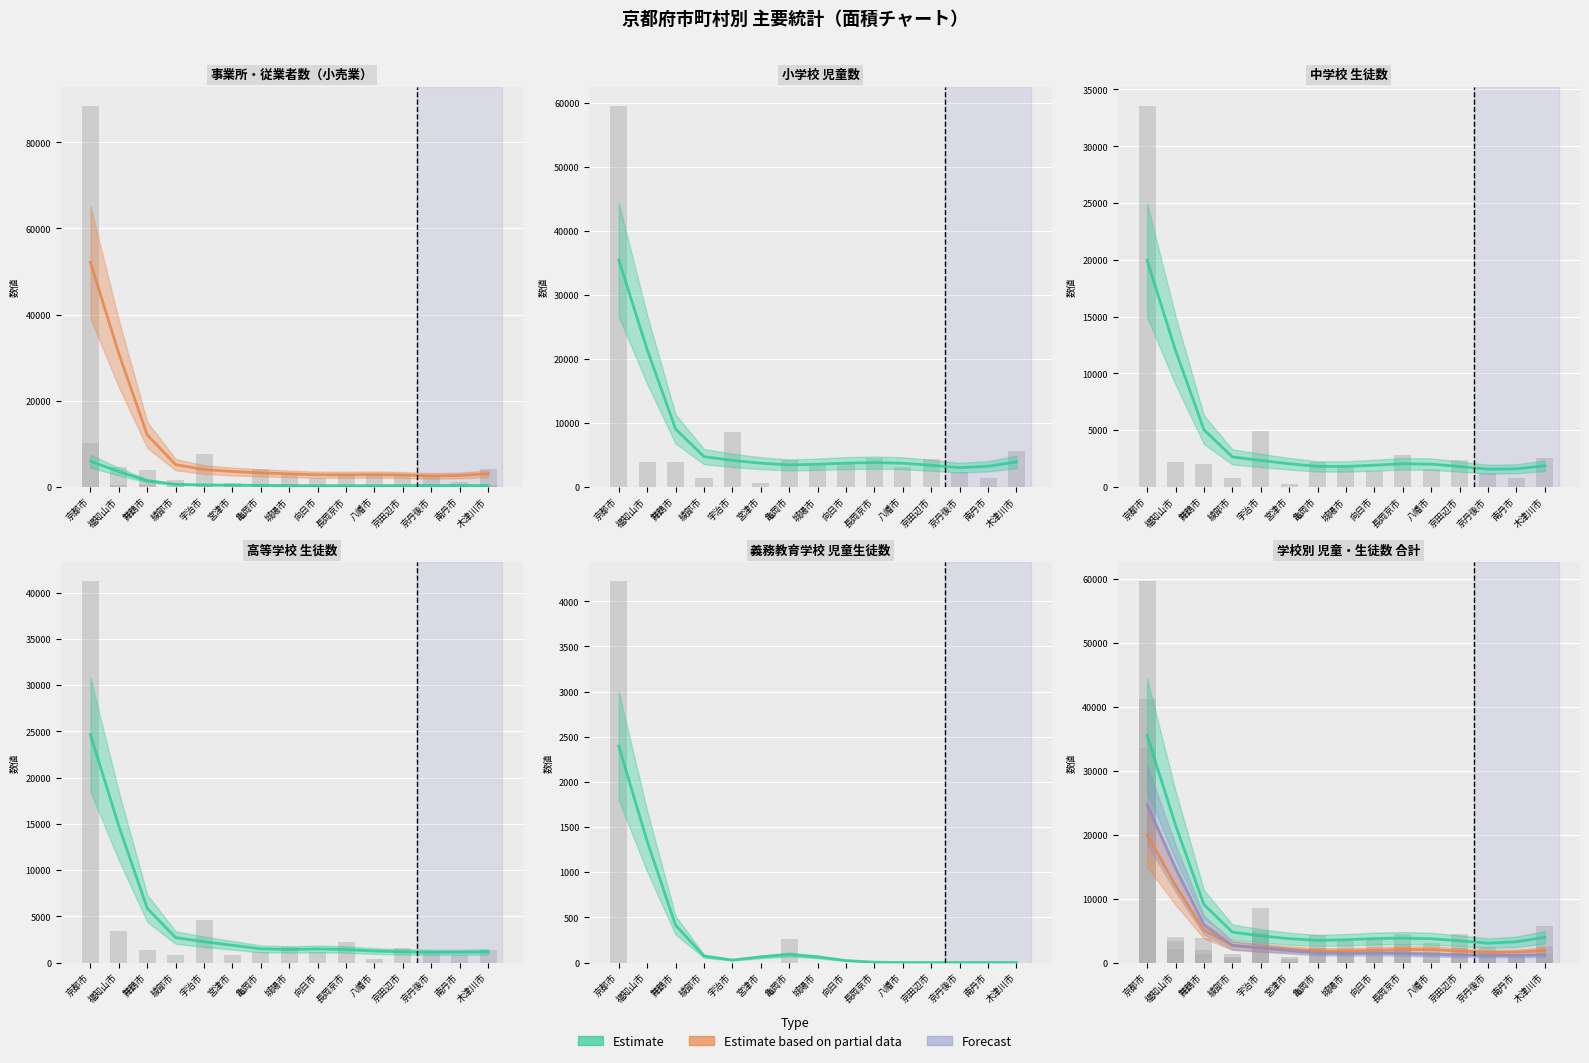

How many bars are there in each group?

6